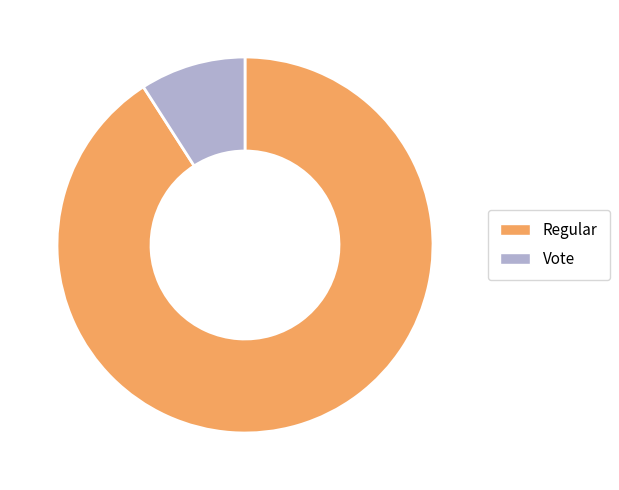

Combined, do Regular and Vote account for over 50%?

Yes